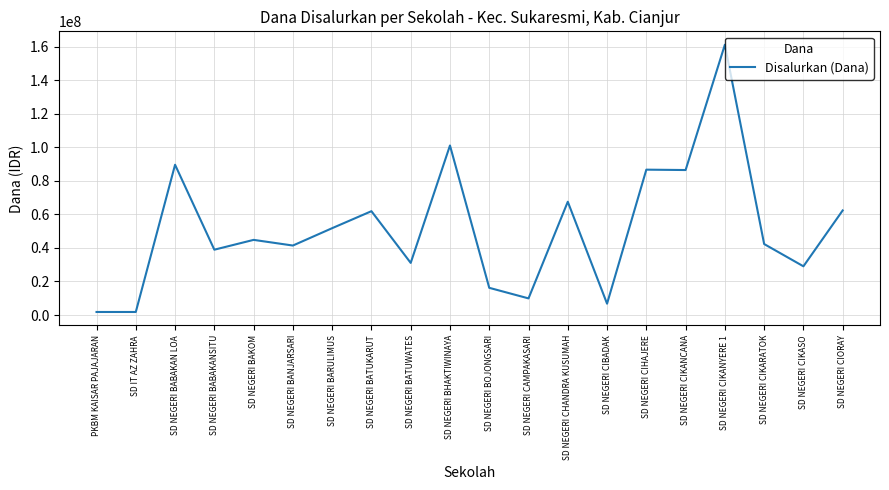

What is the smallest value displayed?

1800000